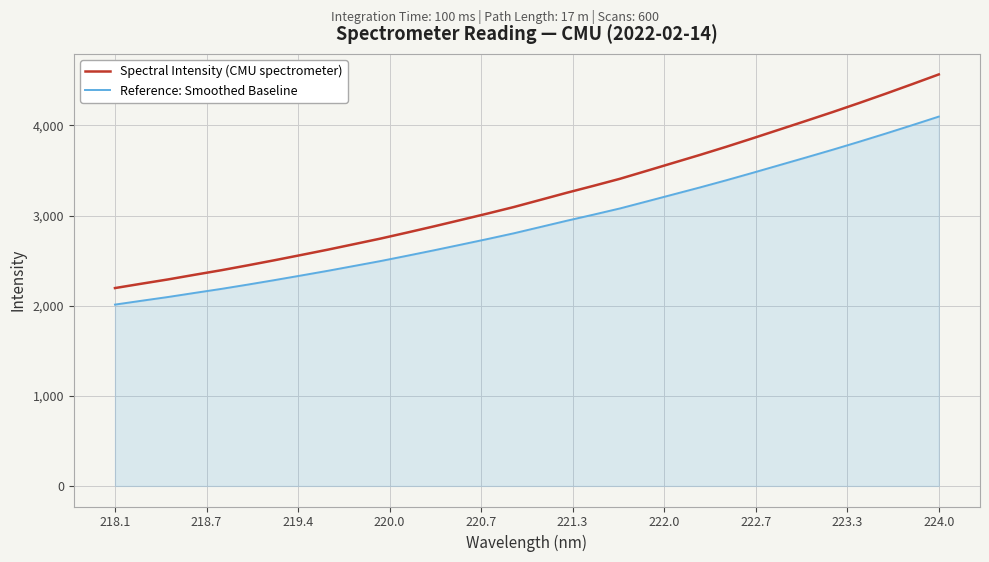

What is the difference between the maximum and minimum values in the Reference: Smoothed Baseline series?

2086.2